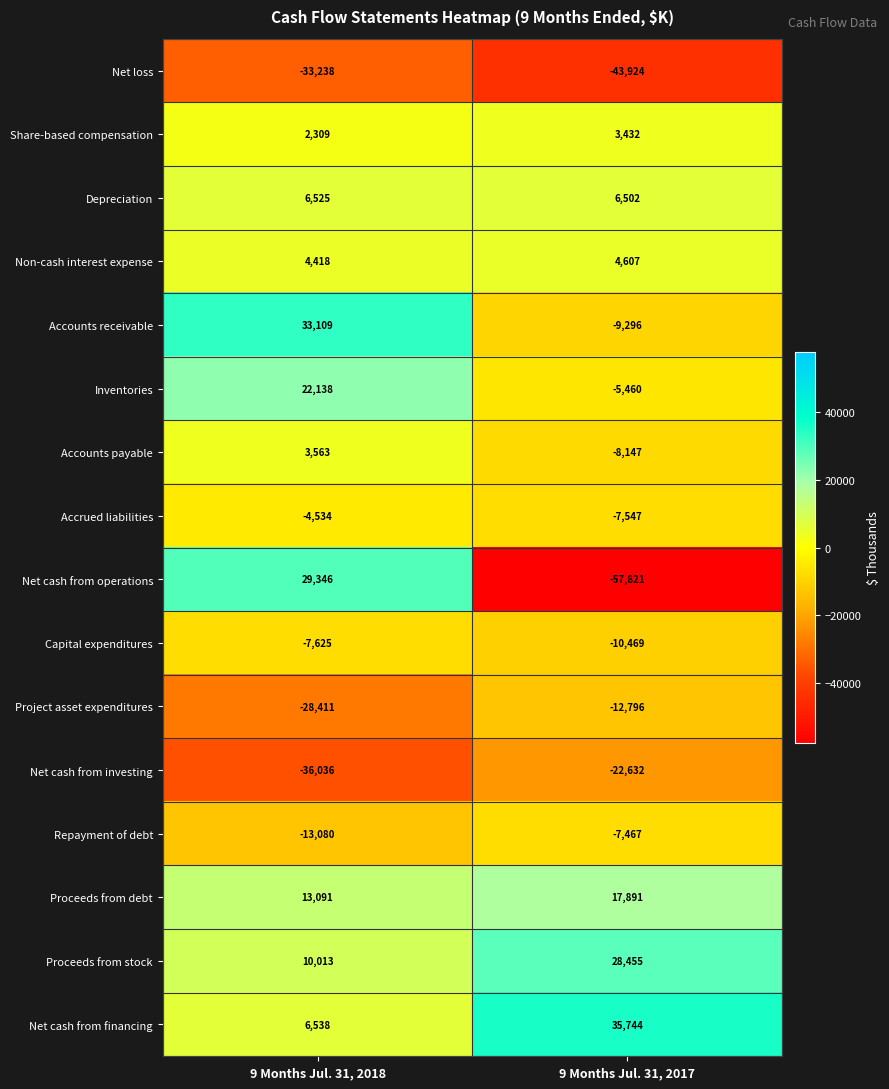

What is the total value across all series at 9 Months Jul. 31, 2017?

-88928